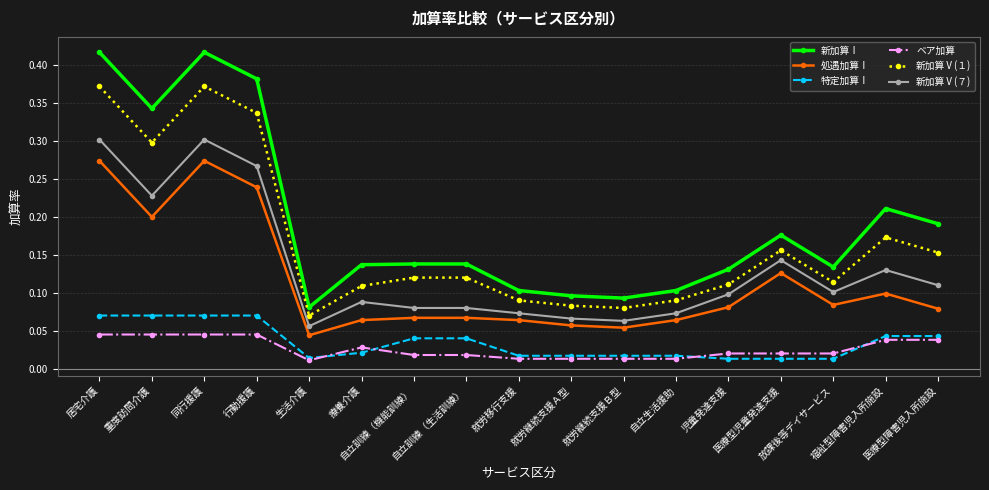

Which series has the largest range (max minus min)?

新加算Ⅰ